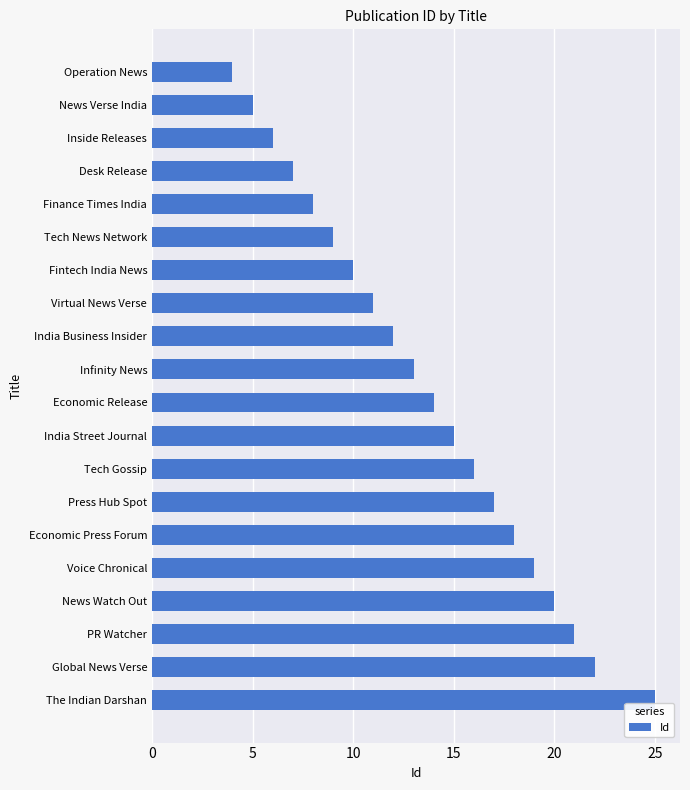

List the labels in order of value, smallest first.

Operation News, News Verse India, Inside Releases, Desk Release, Finance Times India, Tech News Network, Fintech India News, Virtual News Verse, India Business Insider, Infinity News, Economic Release, India Street Journal, Tech Gossip, Press Hub Spot, Economic Press Forum, Voice Chronical, News Watch Out, PR Watcher, Global News Verse, The Indian Darshan